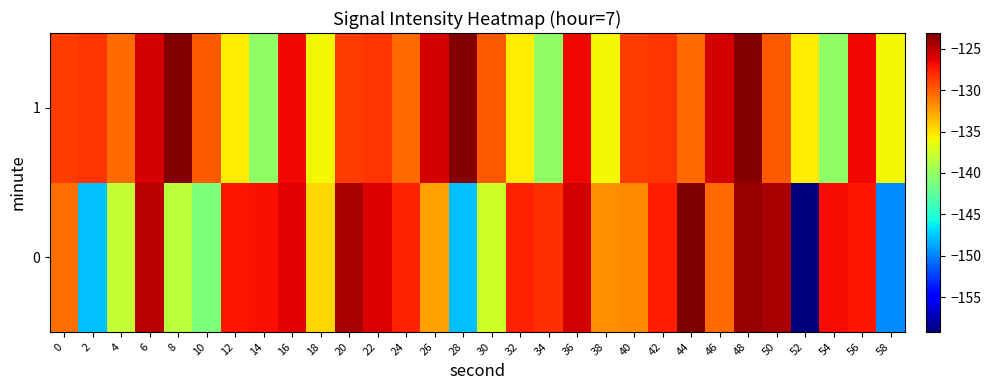

Rank the series by their maximum value, from lowest to highest.

1, 0